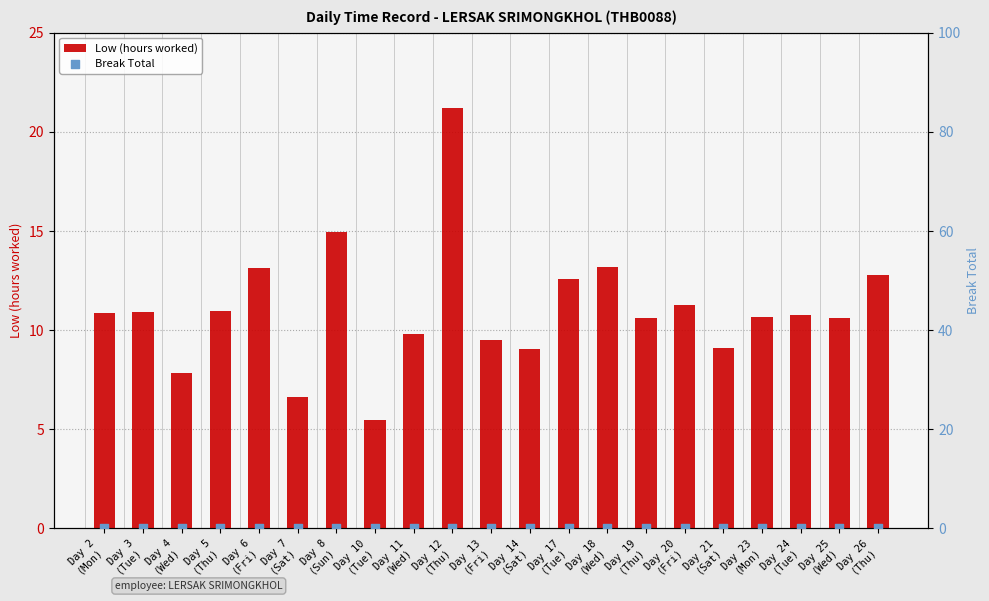

Which series contains the lowest Y value?

Break Total